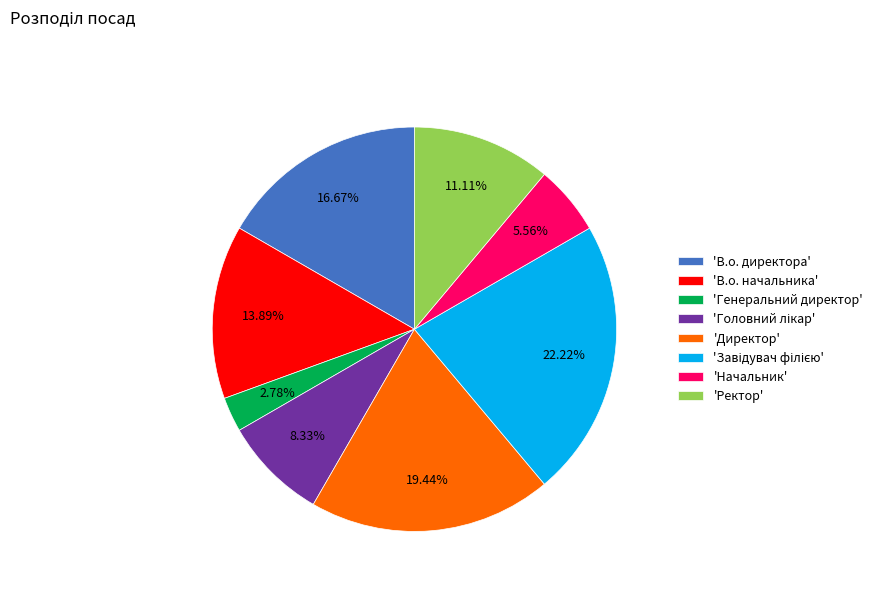

What is the smallest slice in the pie chart?

'Генеральний директор'